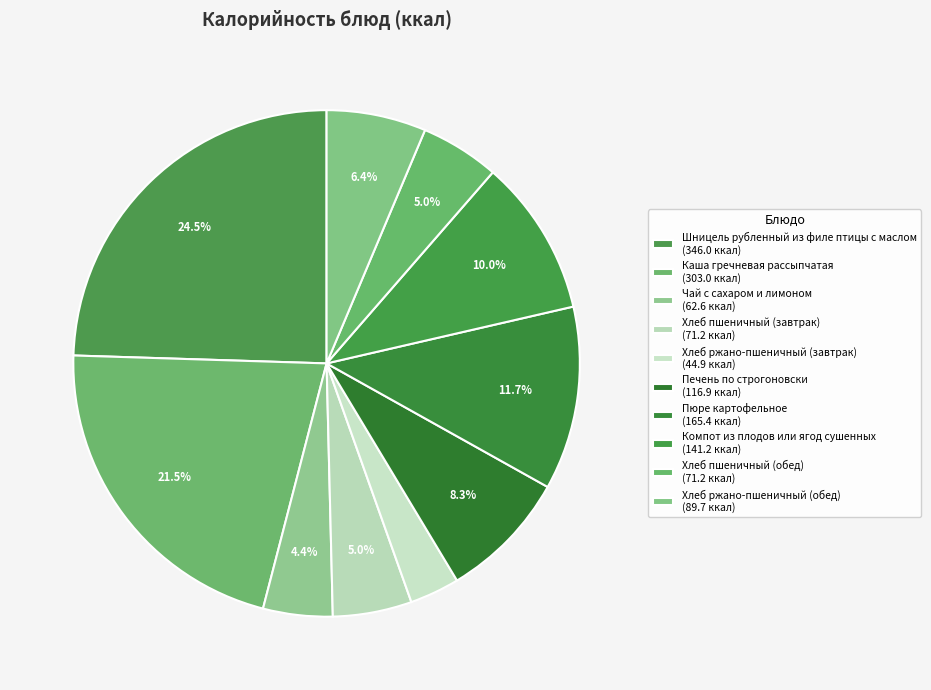

How many segments does this pie chart have?

10